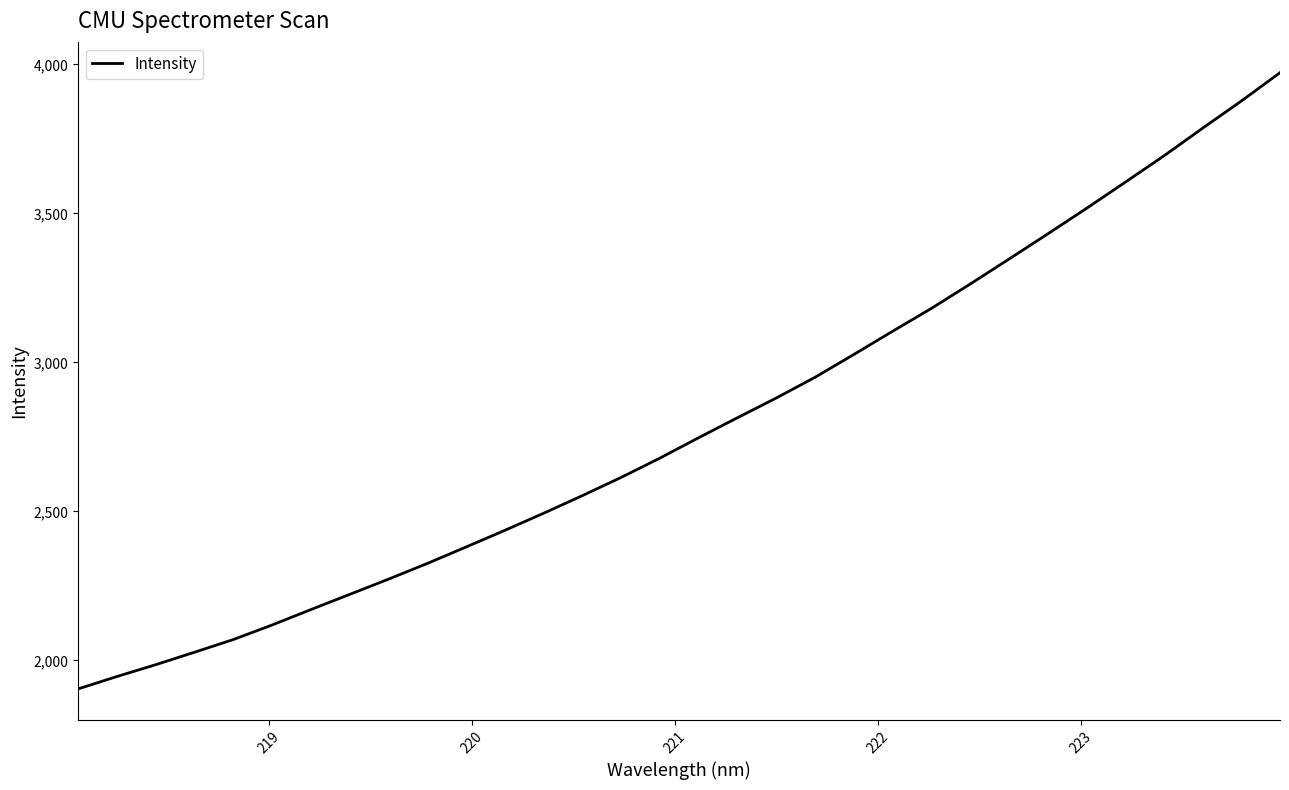

What is the greatest value displayed?

3972.3